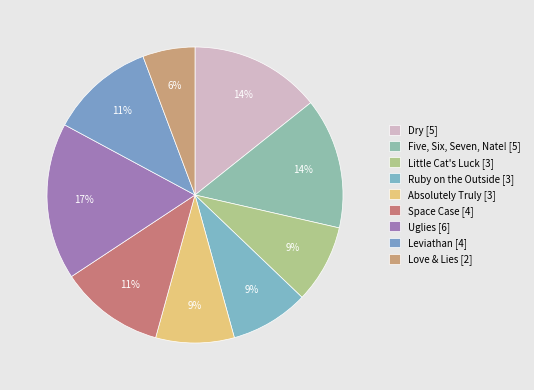

Between Absolutely Truly and Five, Six, Seven, Nate!, which is larger?

Five, Six, Seven, Nate!